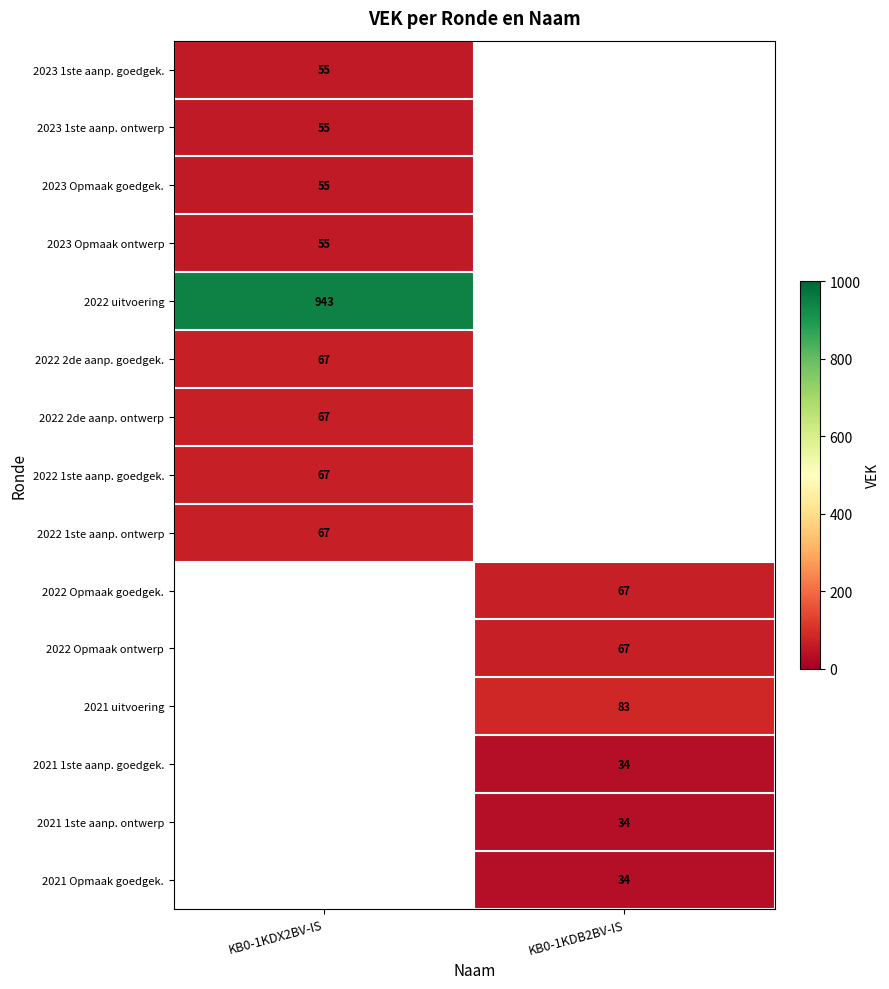

Is it true that 2022 2de aanp. goedgek. equals 67 at KB0-1KDX2BV-IS?

True